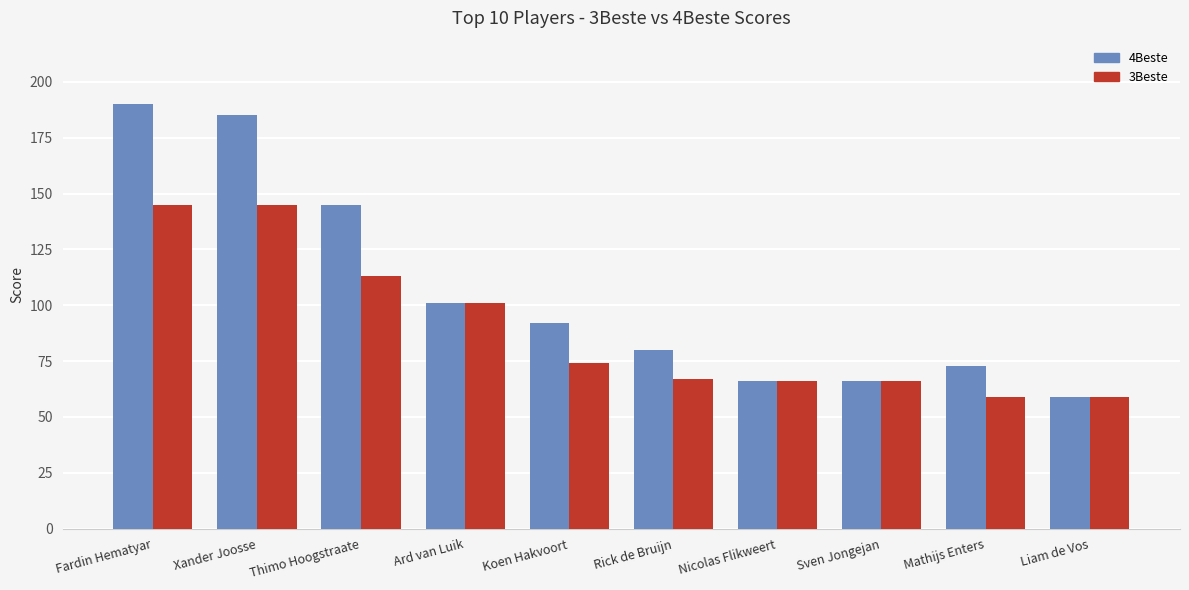

True or false: 4Beste has a value of 14 at Sven Jongejan.

False